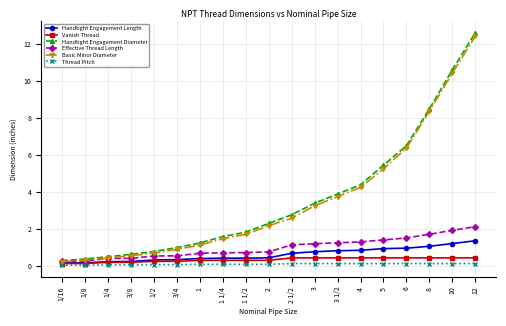

Does the chart display data point markers on the line(s)?

Yes